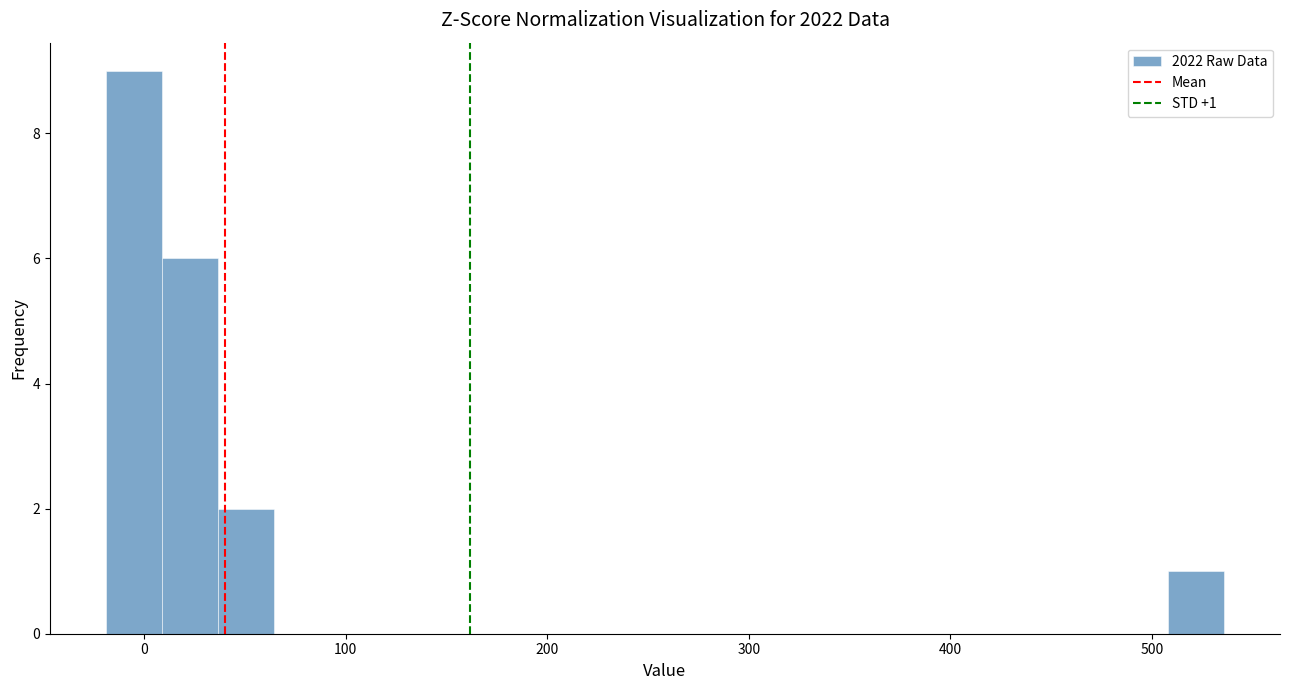

Around what value on the x-axis is the tallest bar? Give the approximate position of its centre, as read against the axis.

-10